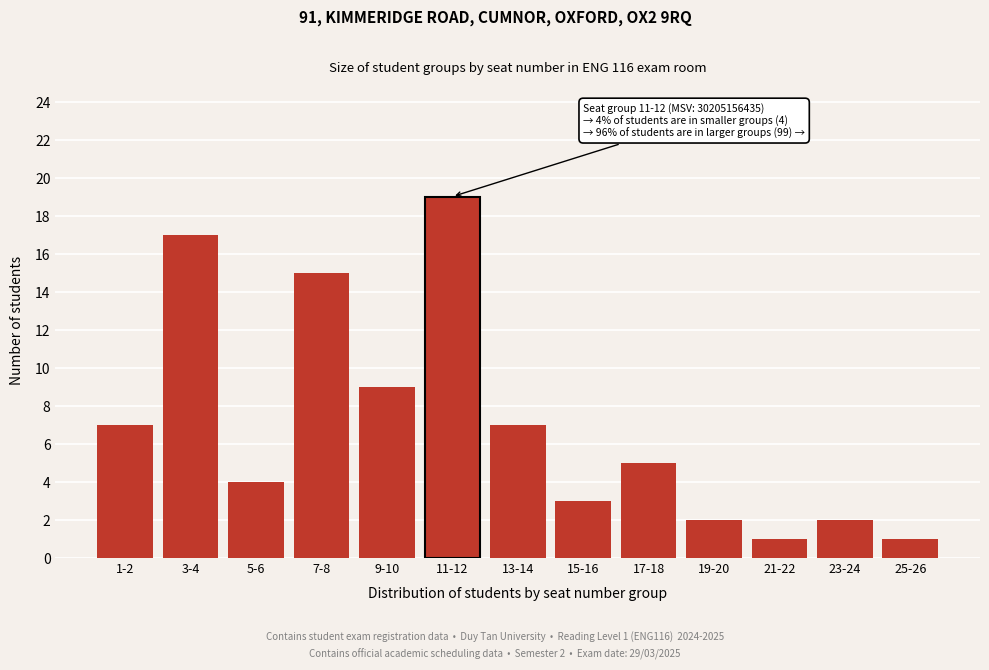

Reading left to right, what are all the values shown in this chart?

7	17	4	15	9	19	7	3	5	2	1	2	1